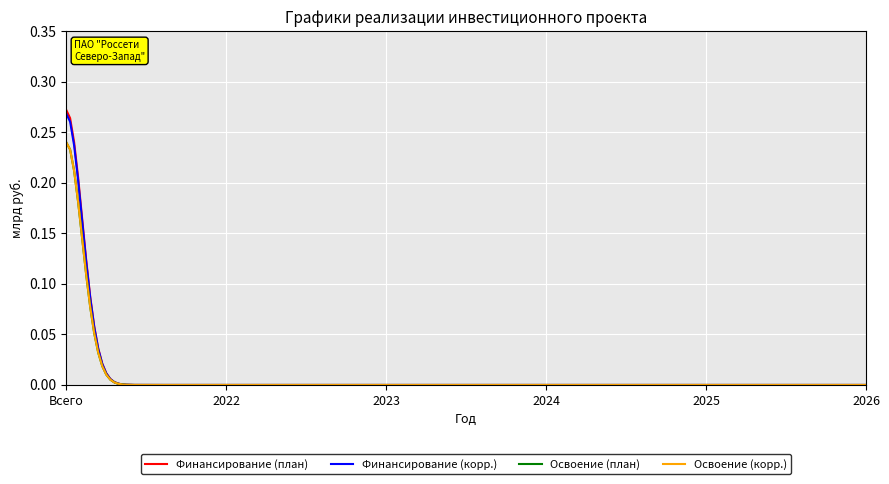

Does the chart display data point markers on the line(s)?

No